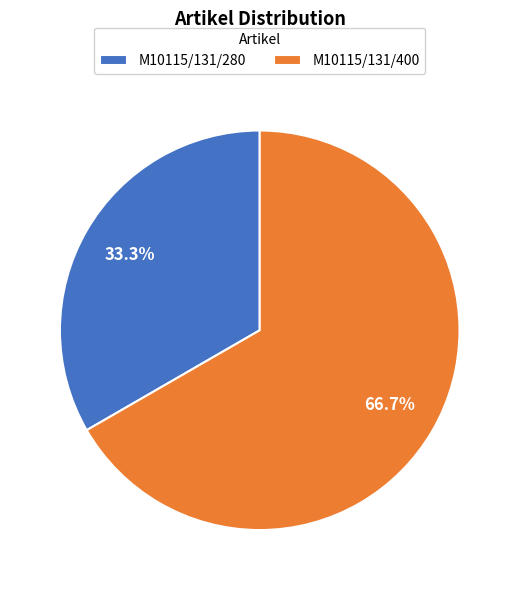

How many slices are in this pie chart?

2